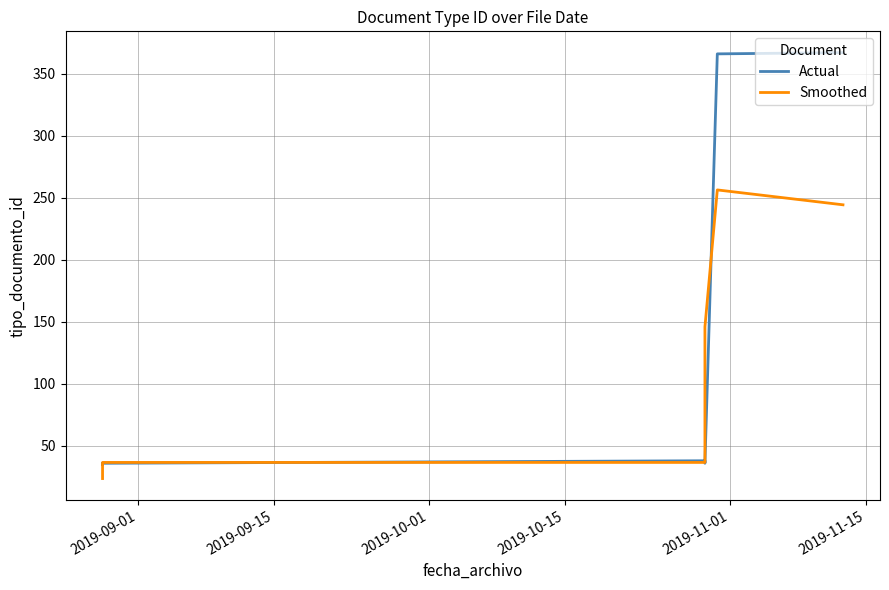

Is the value of Actual at 2019-11-15 greater than the value of Smoothed at 2019-11-01?

Yes